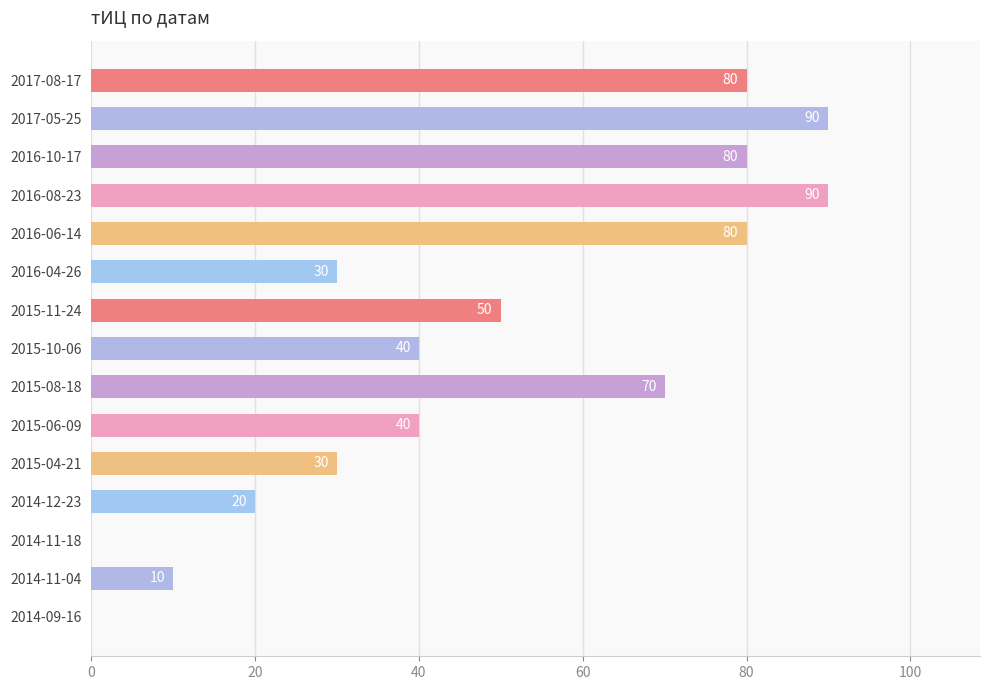

What is the sum of all values?

710